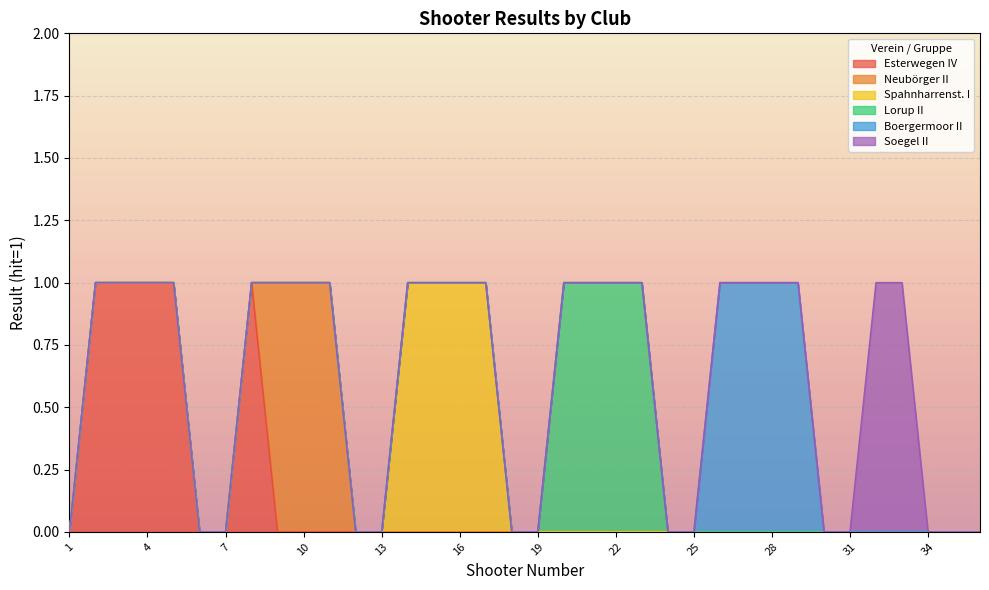

At which category does the chart reach its peak across all series?

2